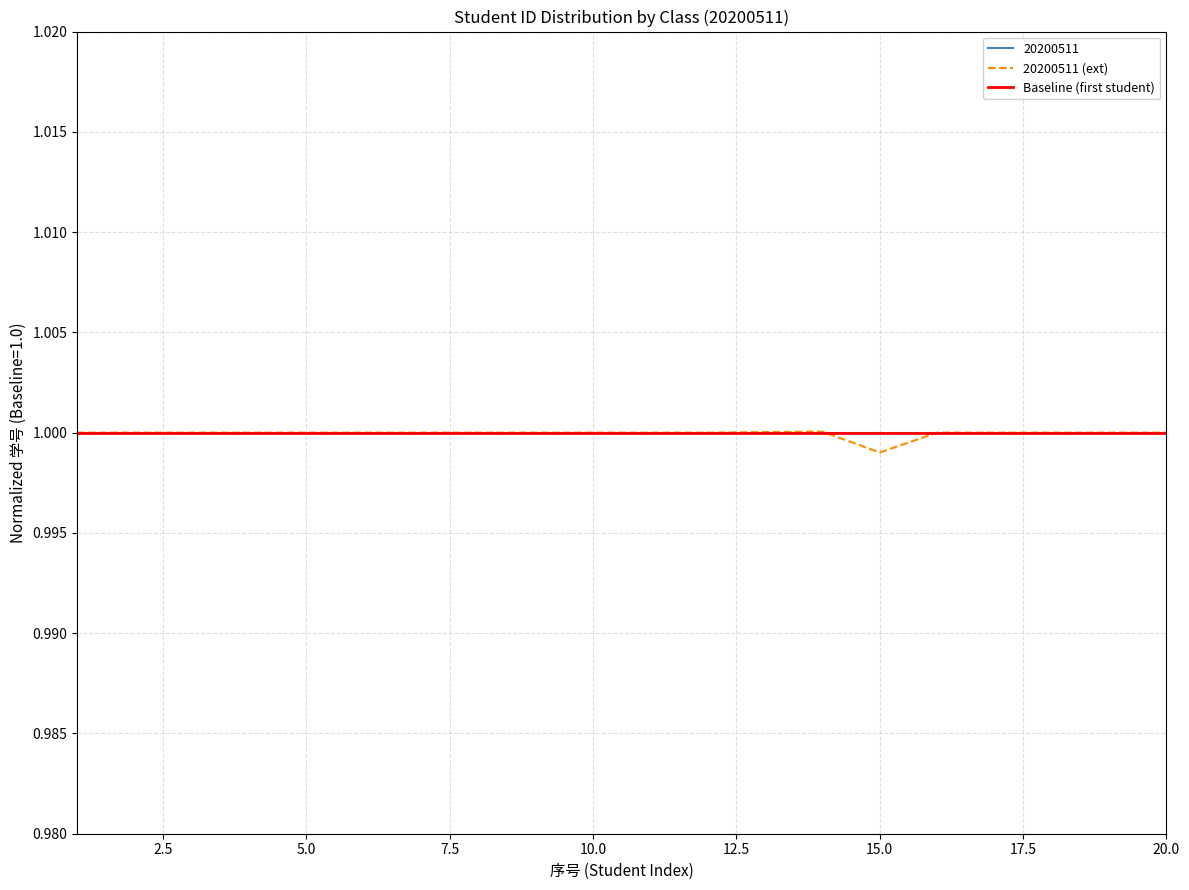

Is the value of 20200511 at 16 greater than the value of 20200511 (ext) at 16?

Yes